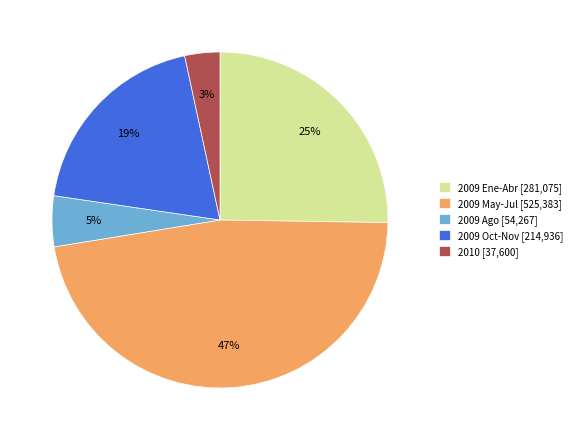

What is the smallest slice in the pie chart?

2010 [37,600]